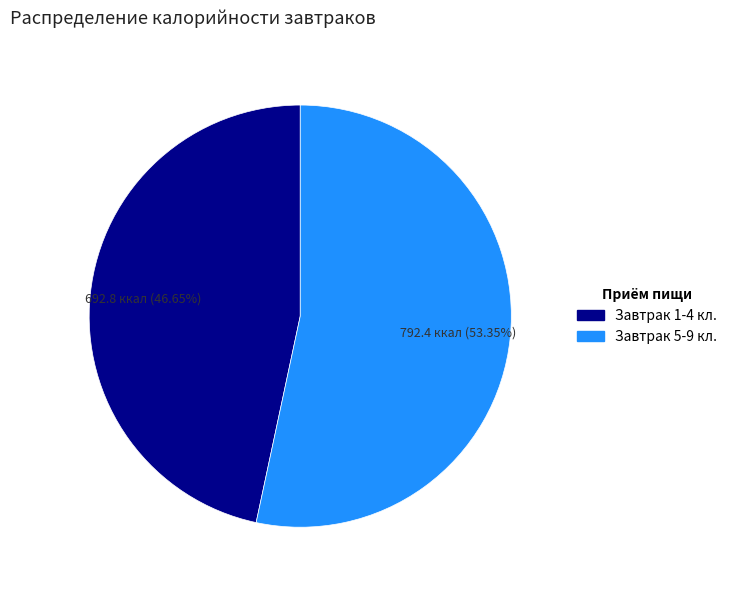

Is there a majority slice in this chart?

Yes